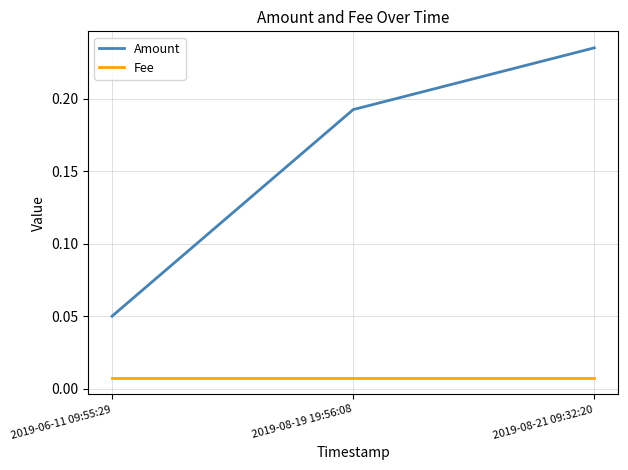

At which category is the sum across all series the highest?

2019-08-21 09:32:20